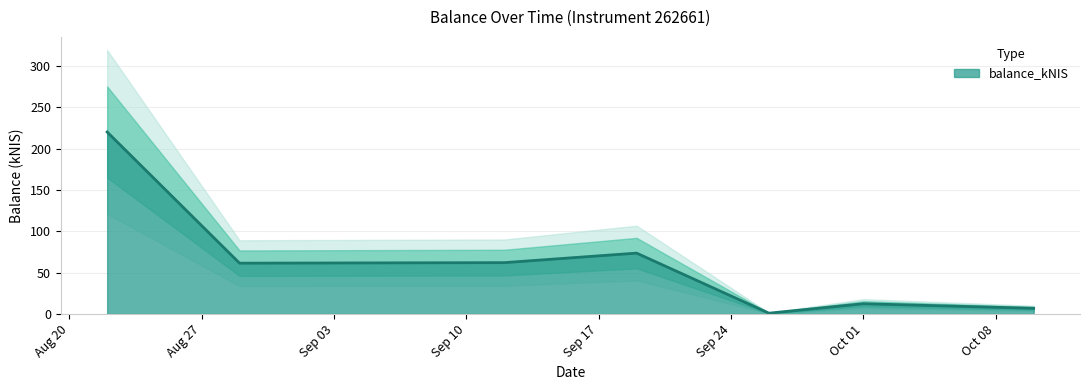

How many points are lower than both their immediate neighbors (excluding endpoints)?

2